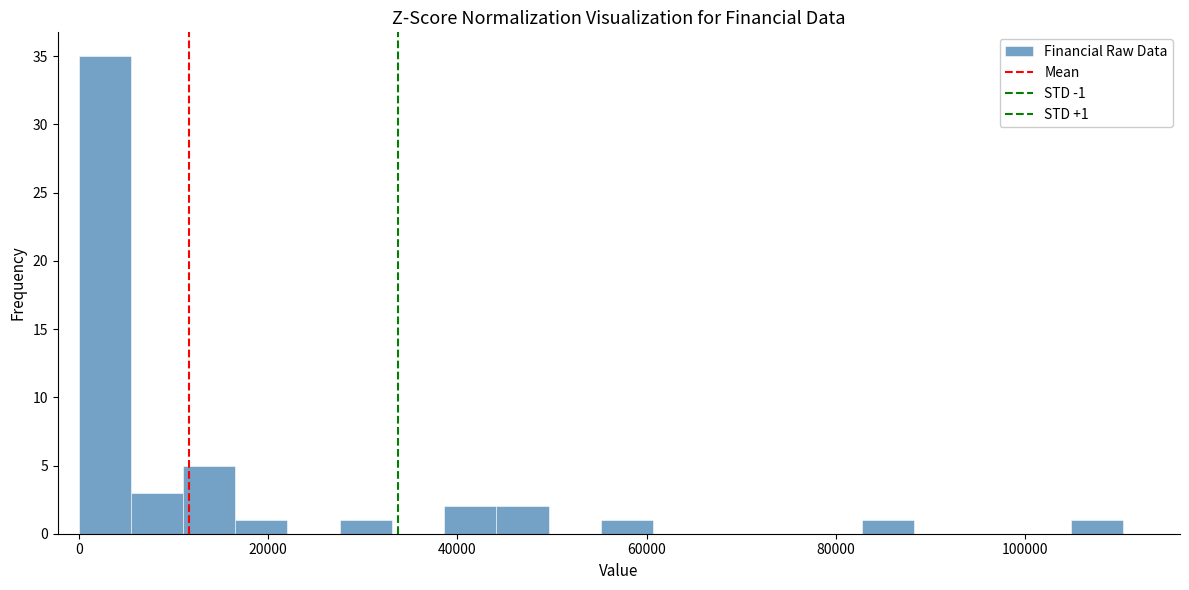

Read against the x-axis, roughly where is the centre of the tallest bar?

2000